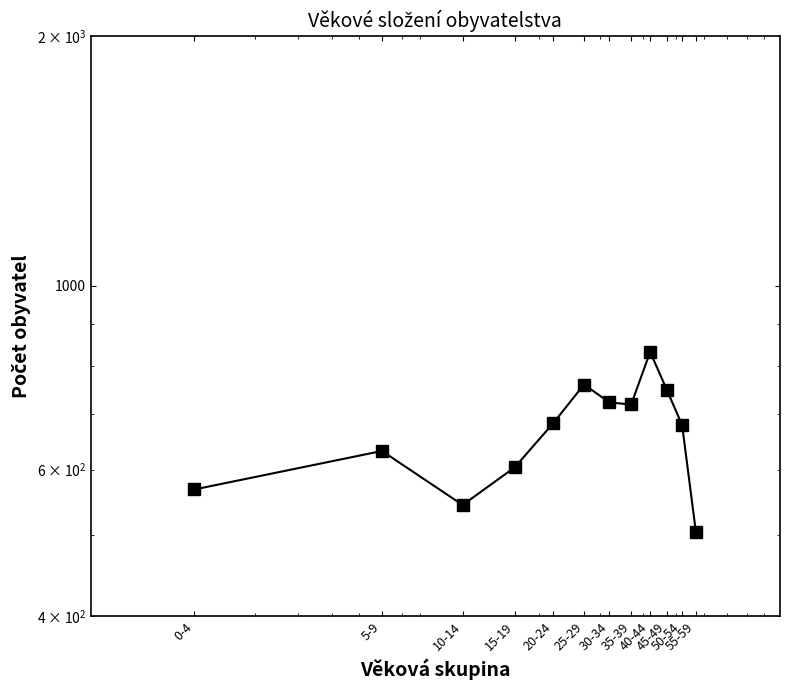

Count the number of data series in this chart.

1